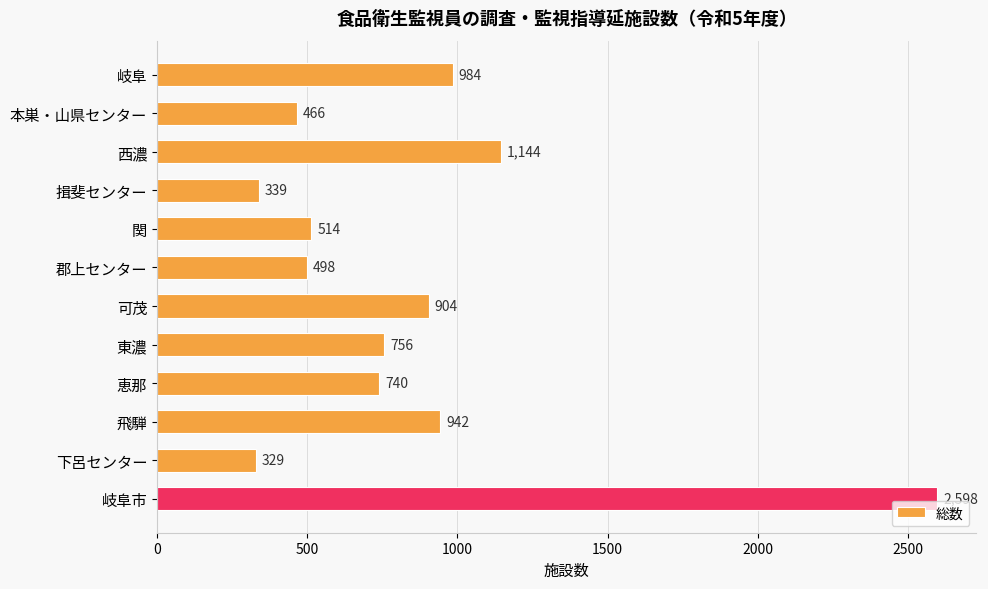

What is the average value?

851